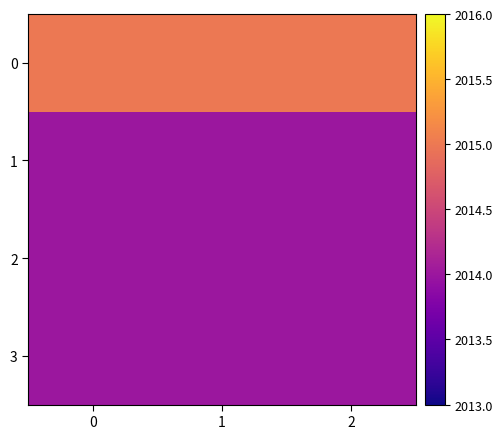

What is the spread (max minus min) of values at 1?

1